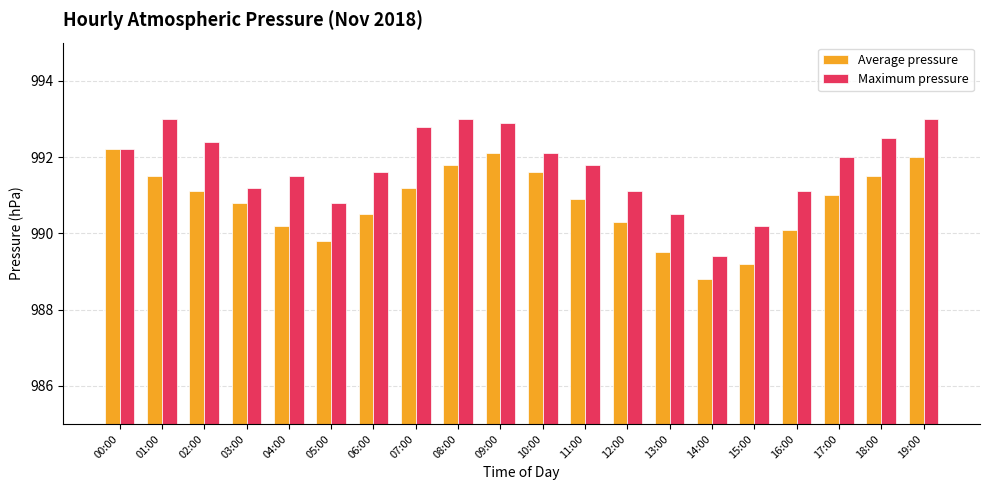

What are all the series names shown in the legend?

Average pressure, Maximum pressure